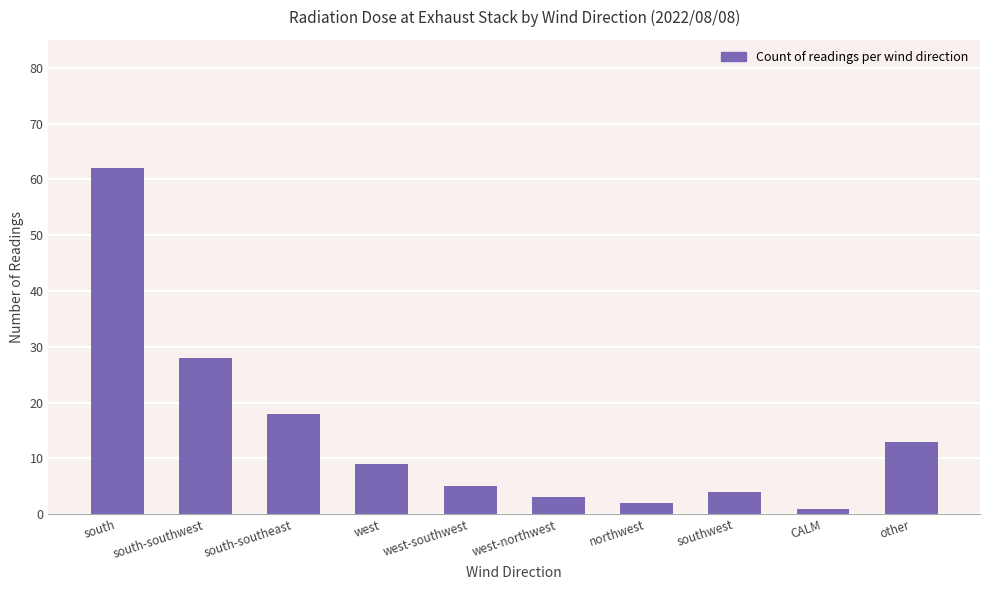

What is the label of the 3rd bar from the left?

south-southeast